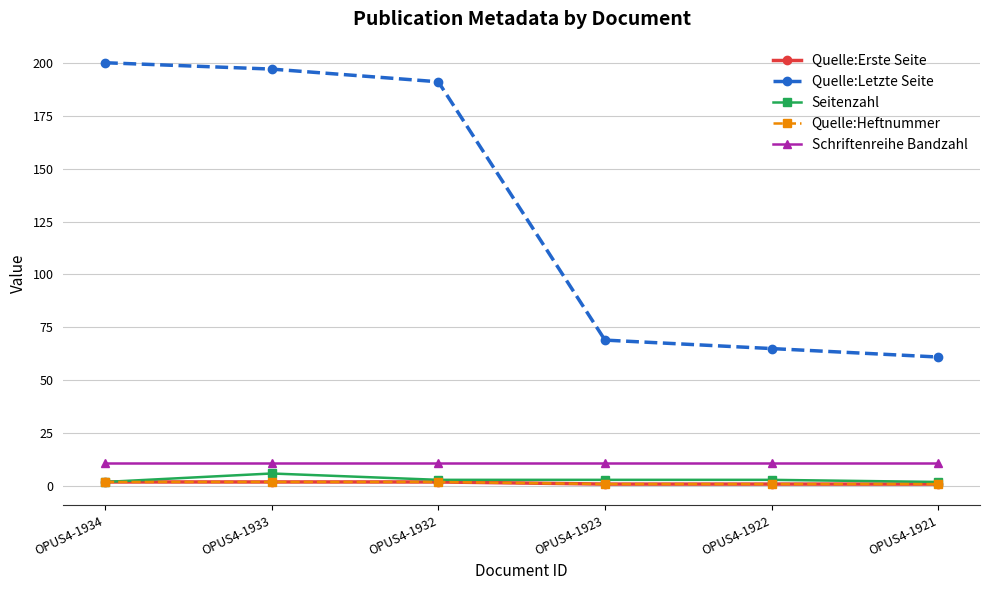

At which category does the chart reach its peak across all series?

OPUS4-1934